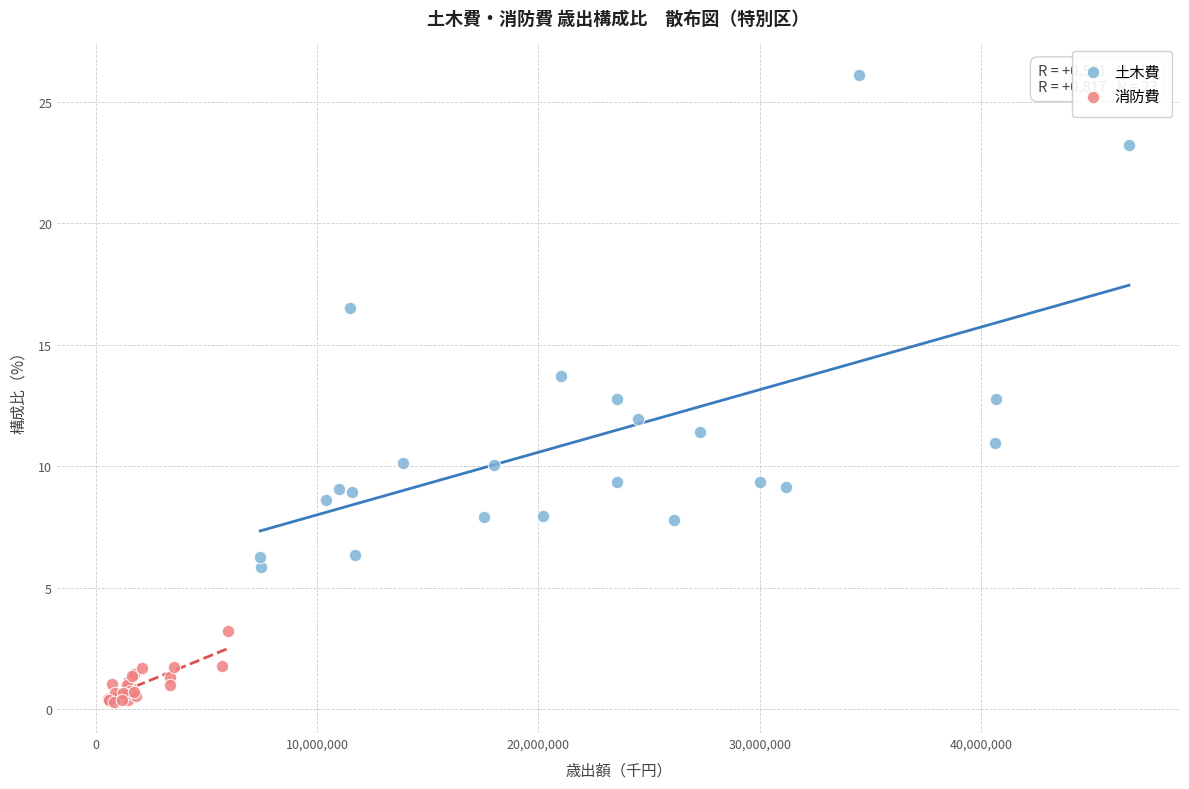

Which series reaches the minimum Y coordinate?

消防費